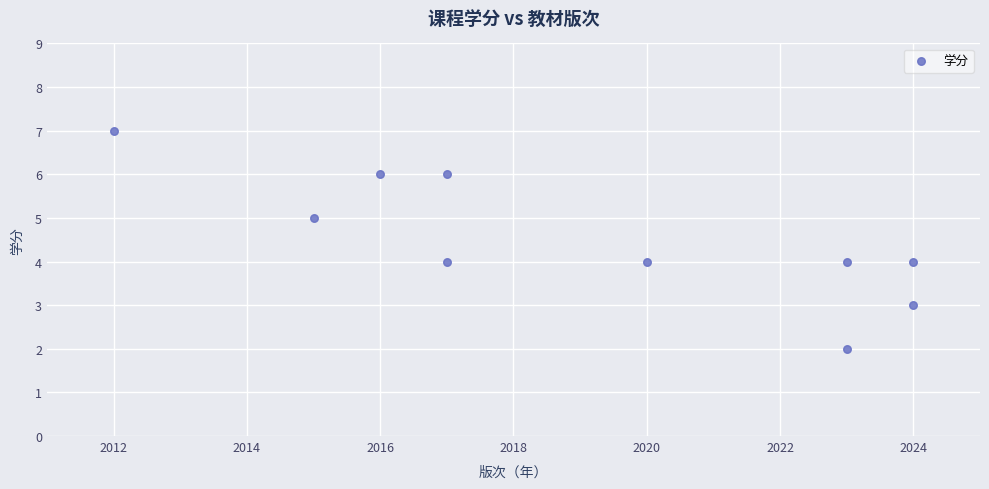

What is the range of Y values (max minus min)?

5